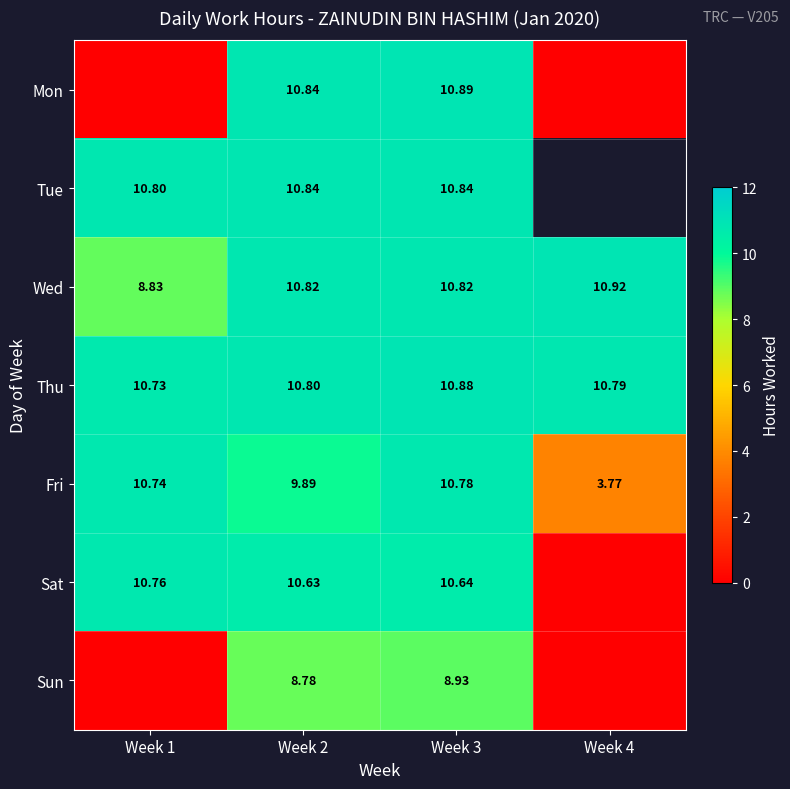

Which series changed the most between Week 2 and Week 3?

Fri